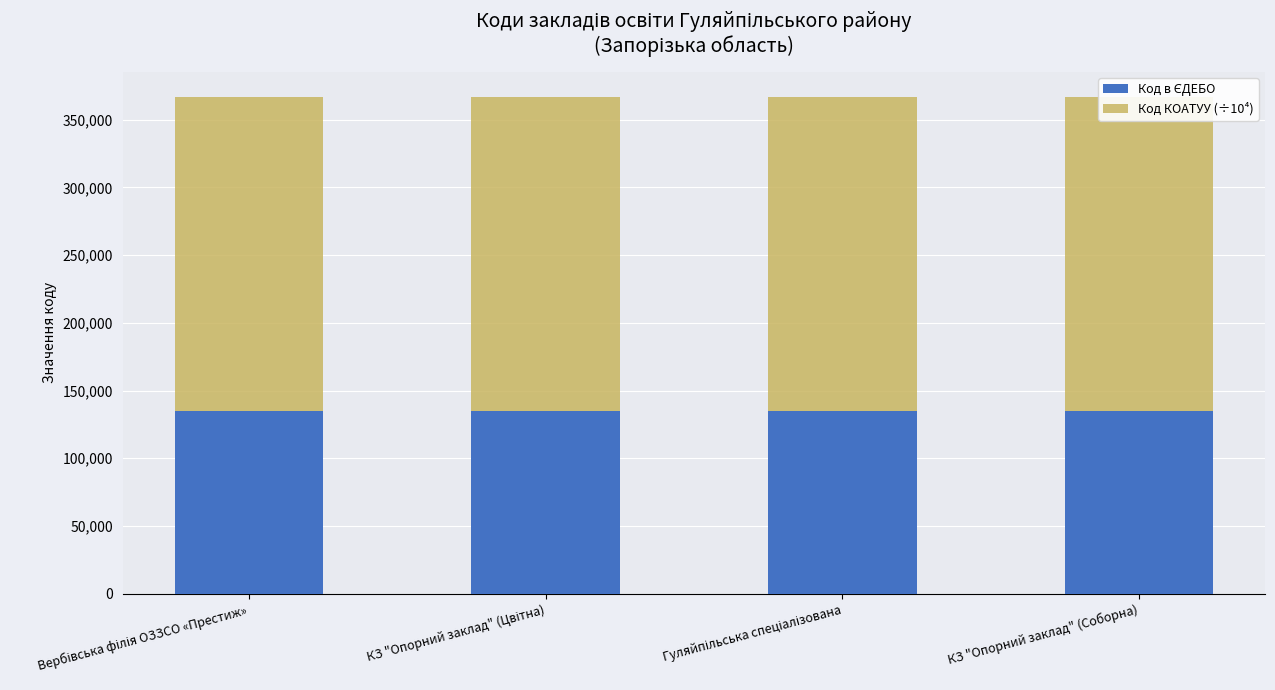

List the labels in order of Код КОАТУУ (÷10⁴) value, smallest first.

Вербівська філія ОЗЗСО «Престиж», КЗ "Опорний заклад" (Цвітна), Гуляйпільська спеціалізована, КЗ "Опорний заклад" (Соборна)